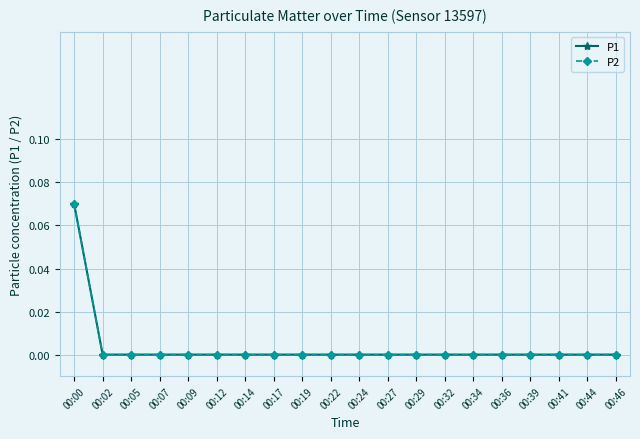

Is it true that P1 equals 0.0 at 00:39?

True